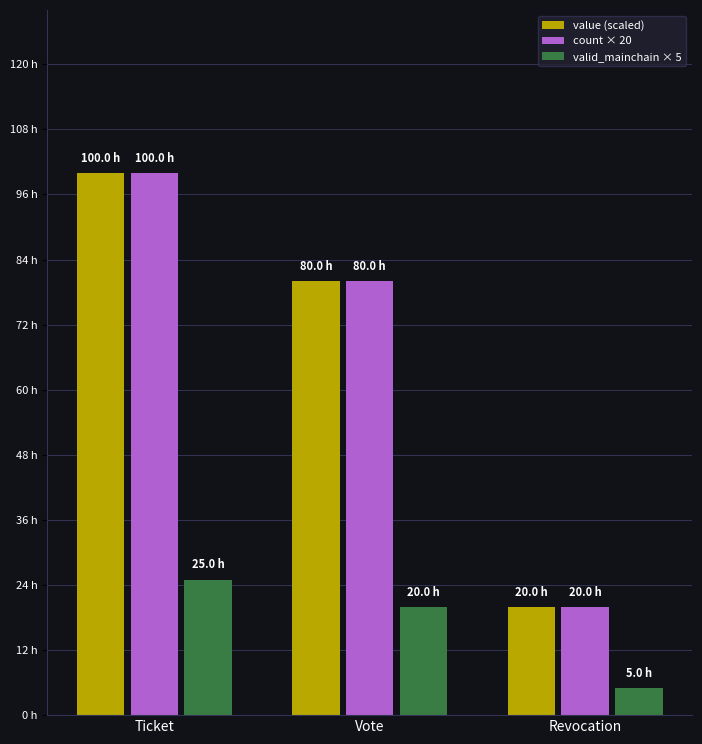

Does the chart contain stacked bars?

No